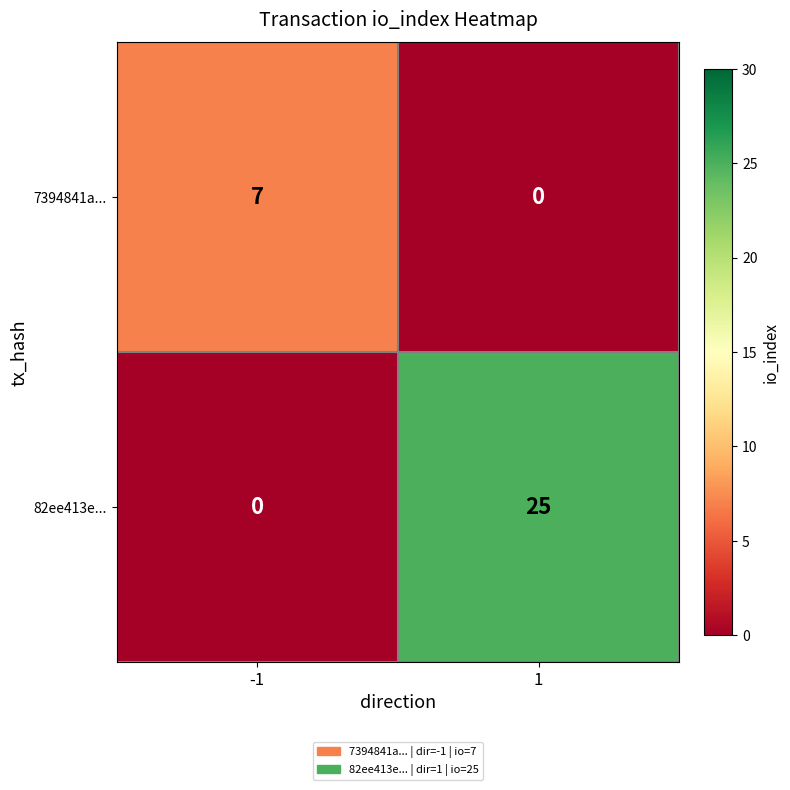

Reading right to left, transcribe all the data shown in this chart.

7394841a...: 1=0	-1=7
82ee413e...: 1=25	-1=0